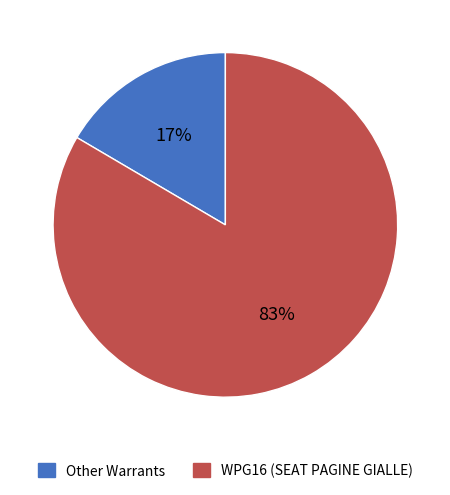

To the nearest percent, what is the average slice percentage?

50%